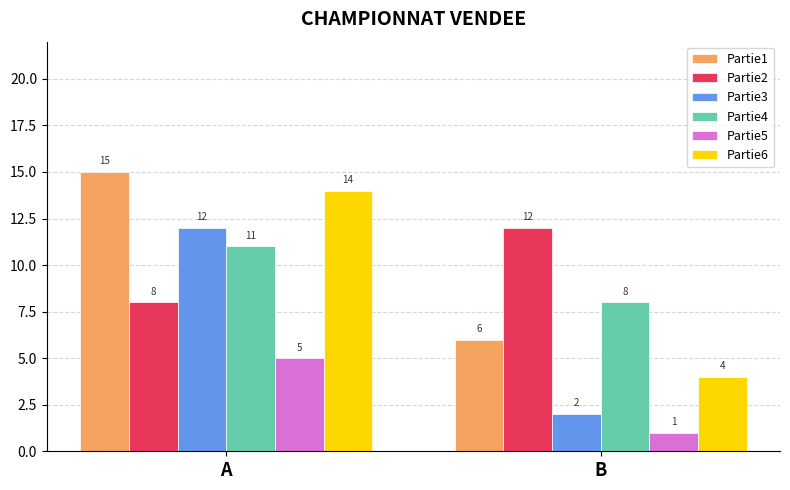

How many categories are shown in the chart?

2